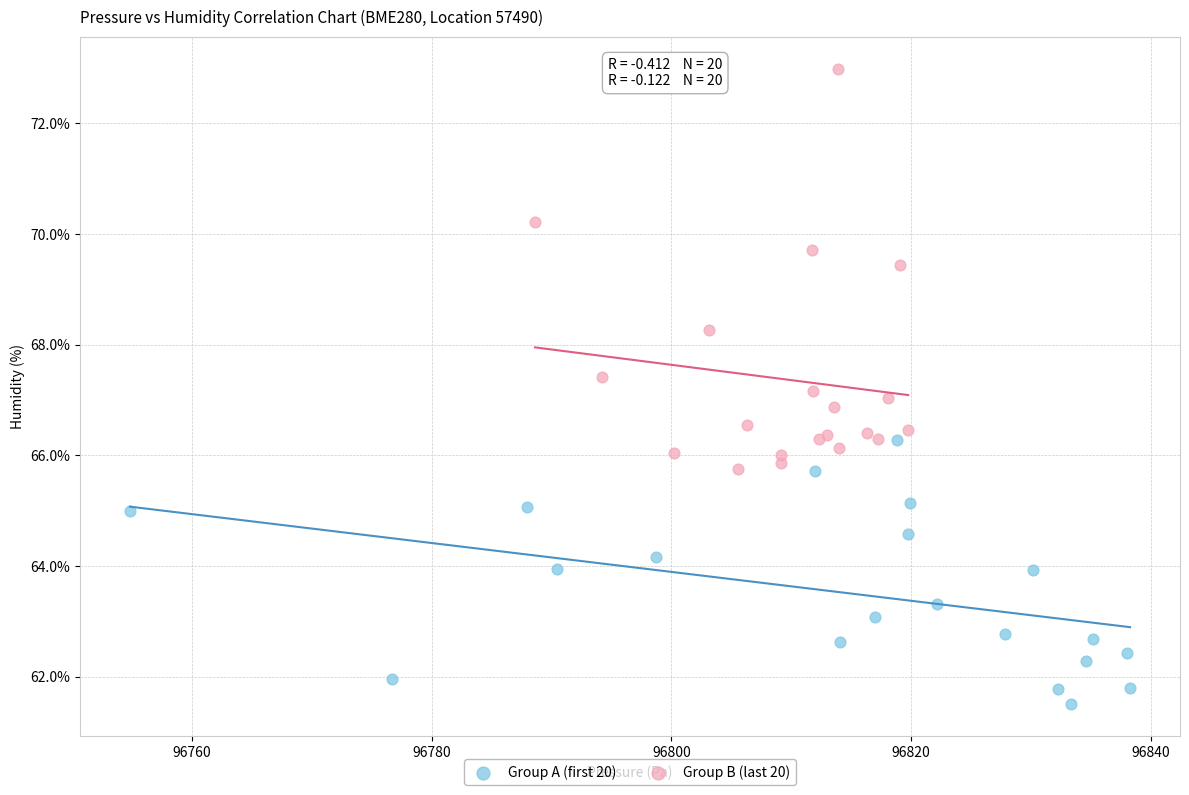

Which series has the widest spread of Y values?

Group B (last 20)